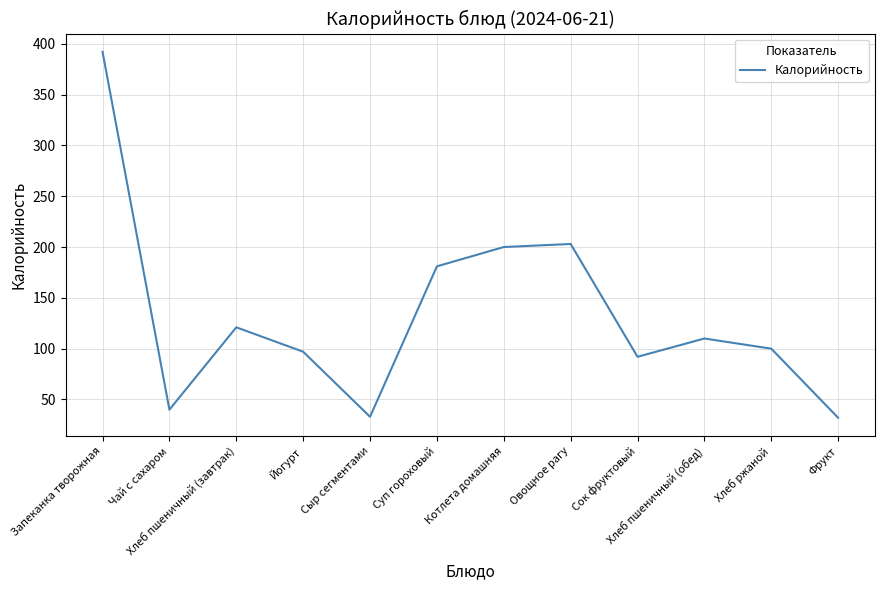

What value does the data have at Хлеб ржаной, to the nearest 50?

100